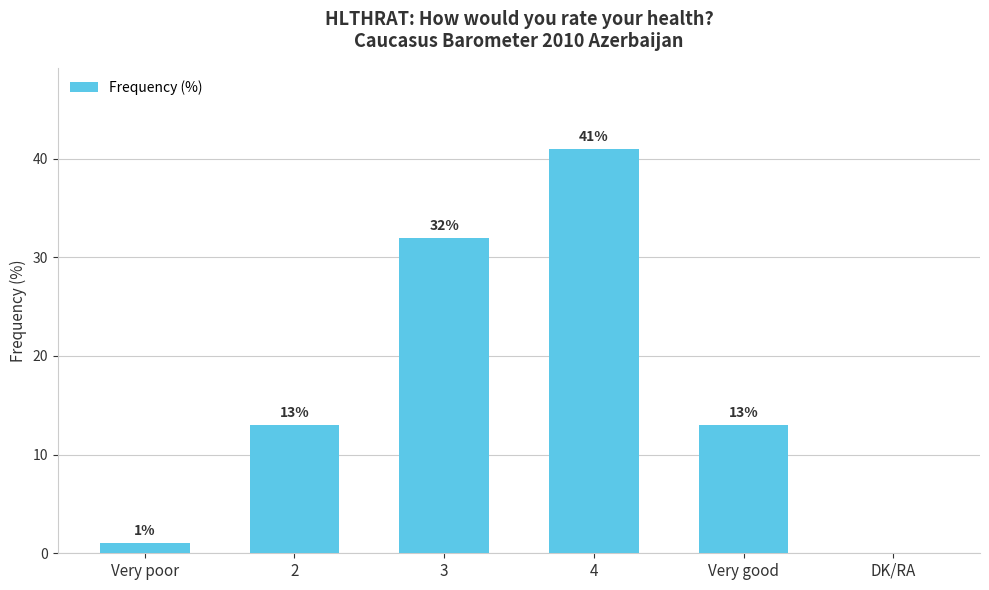

Reading left to right, list all the values displayed in this chart.

1	13	32	41	13	0